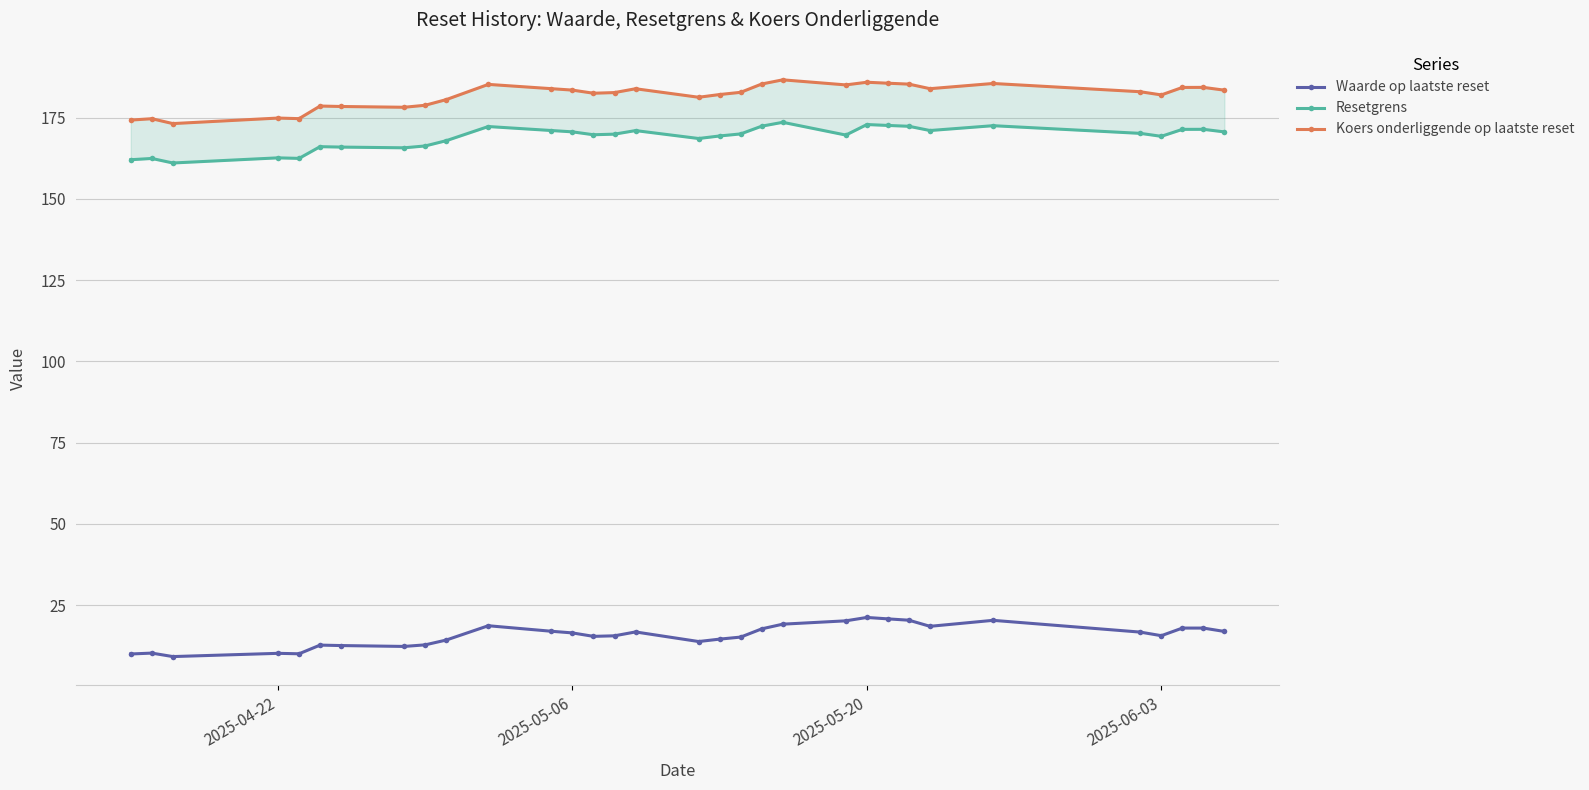

What is the maximum value for Waarde op laatste reset?

21.2